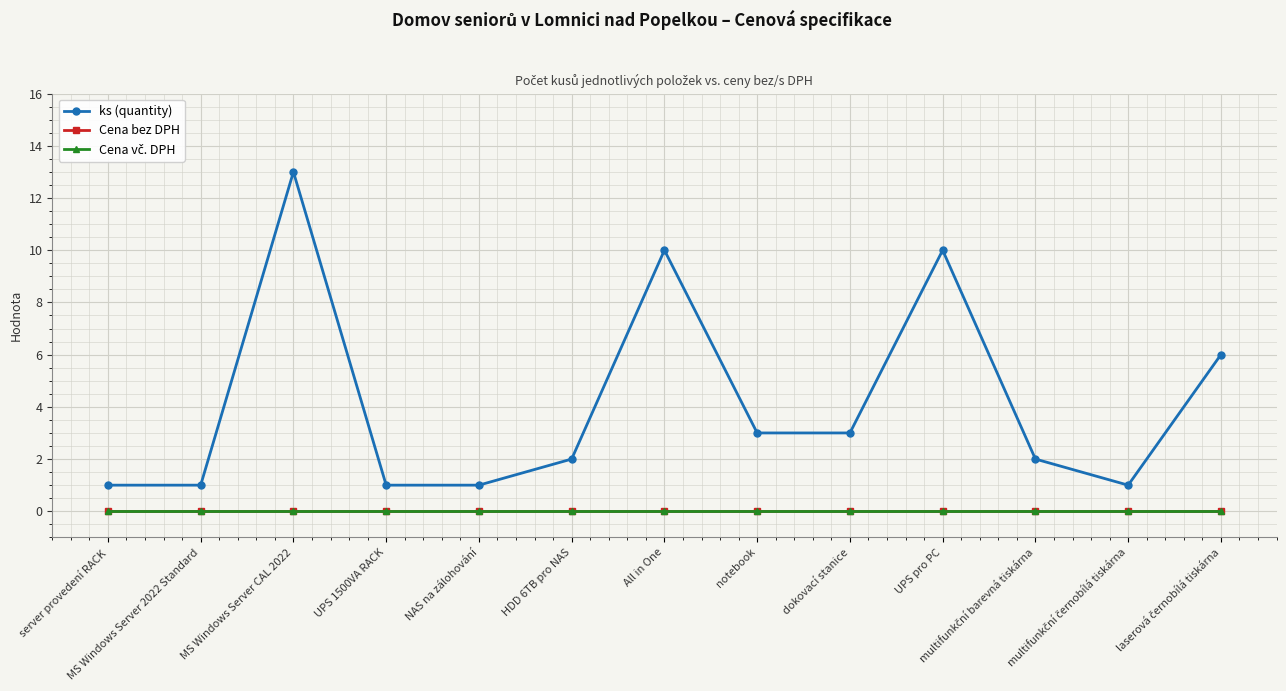

What is the label of the 1st point from the right?

laserová černobílá tiskárna